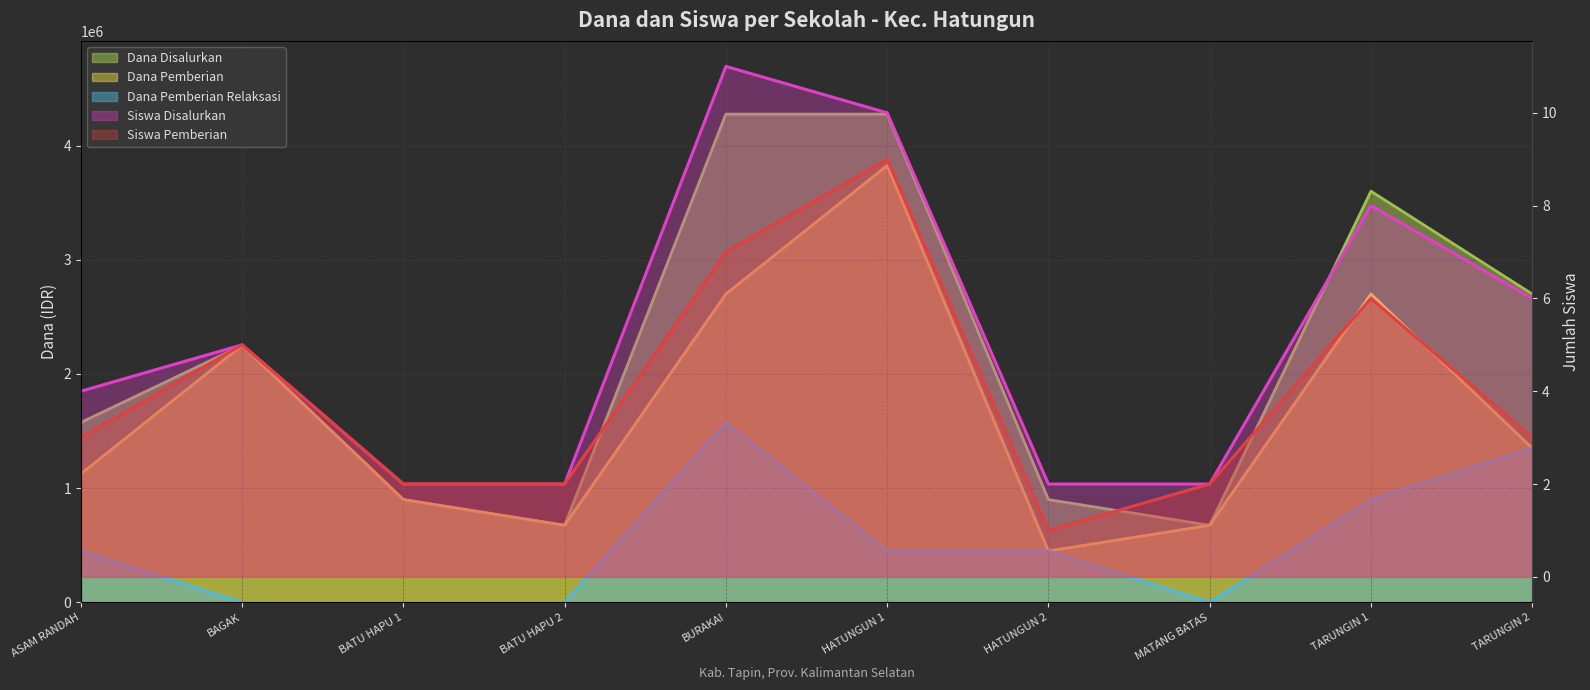

What is the difference between the second highest and minimum values in the Siswa Pemberian series?

6